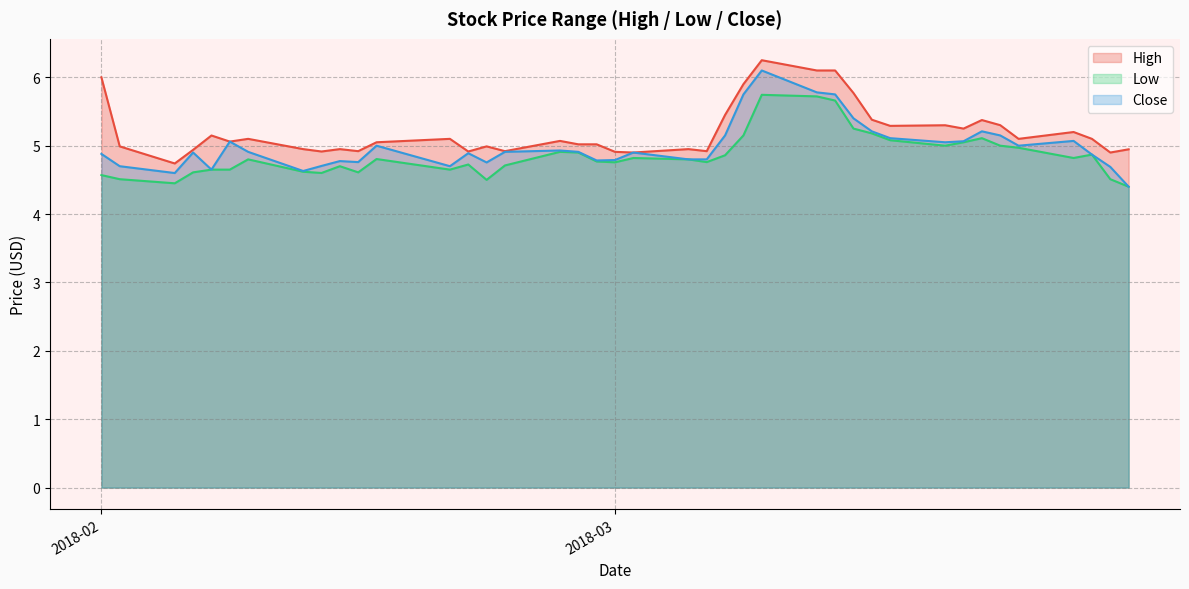

Which category has the highest value in the Close series?

2018-03-09